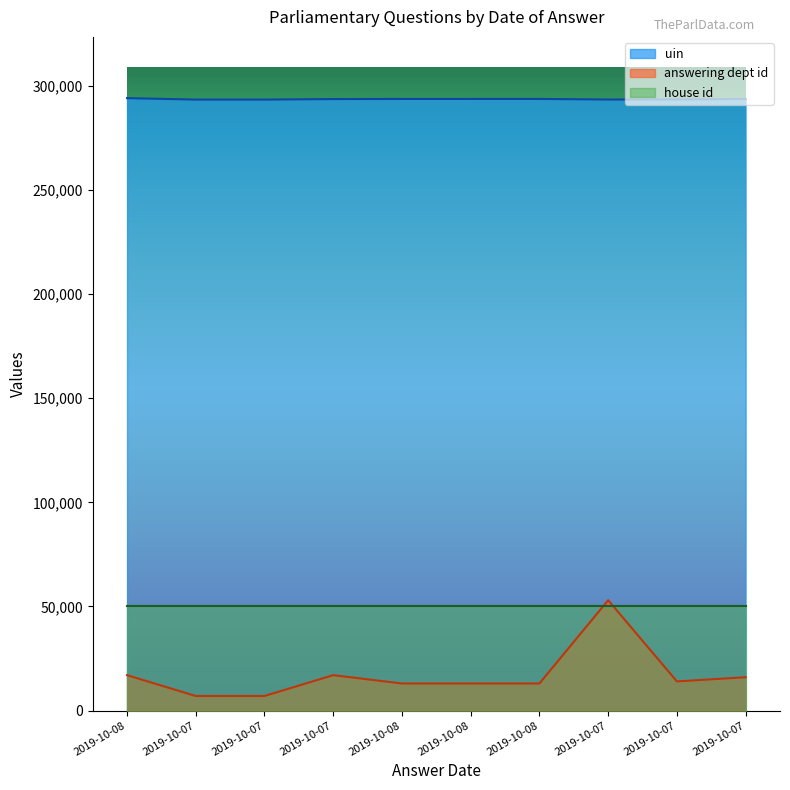

The value of answering dept id at 2019-10-07 is 7000. True or false?

True